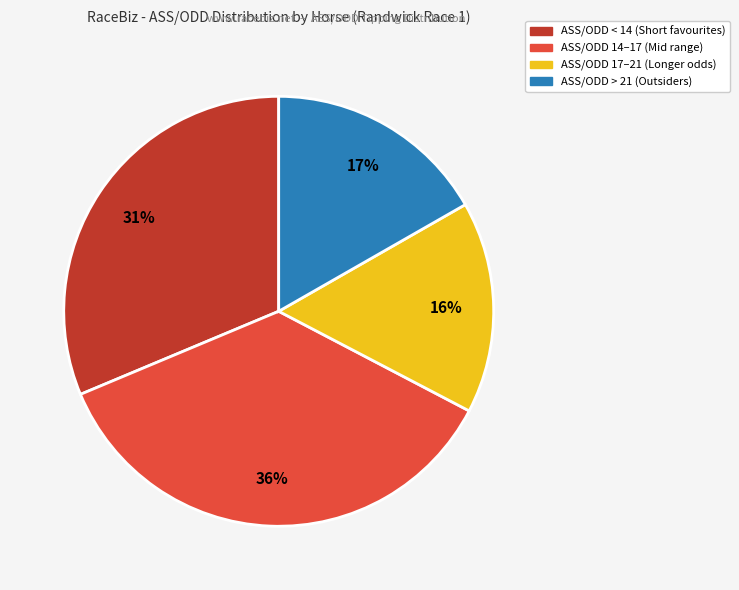

To the nearest percent, what is the average slice percentage?

25%